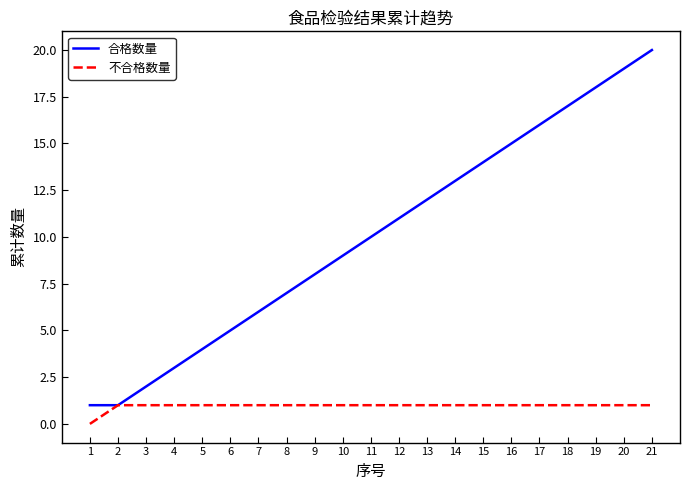

Read the 合格数量 value at 18.

17